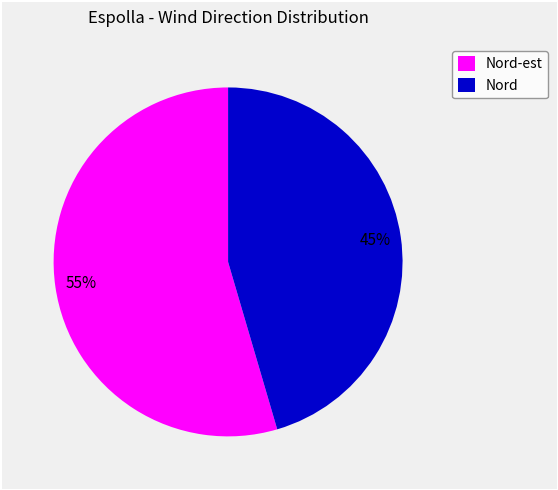

To the nearest percent, what percentage of the pie is Nord?

45%